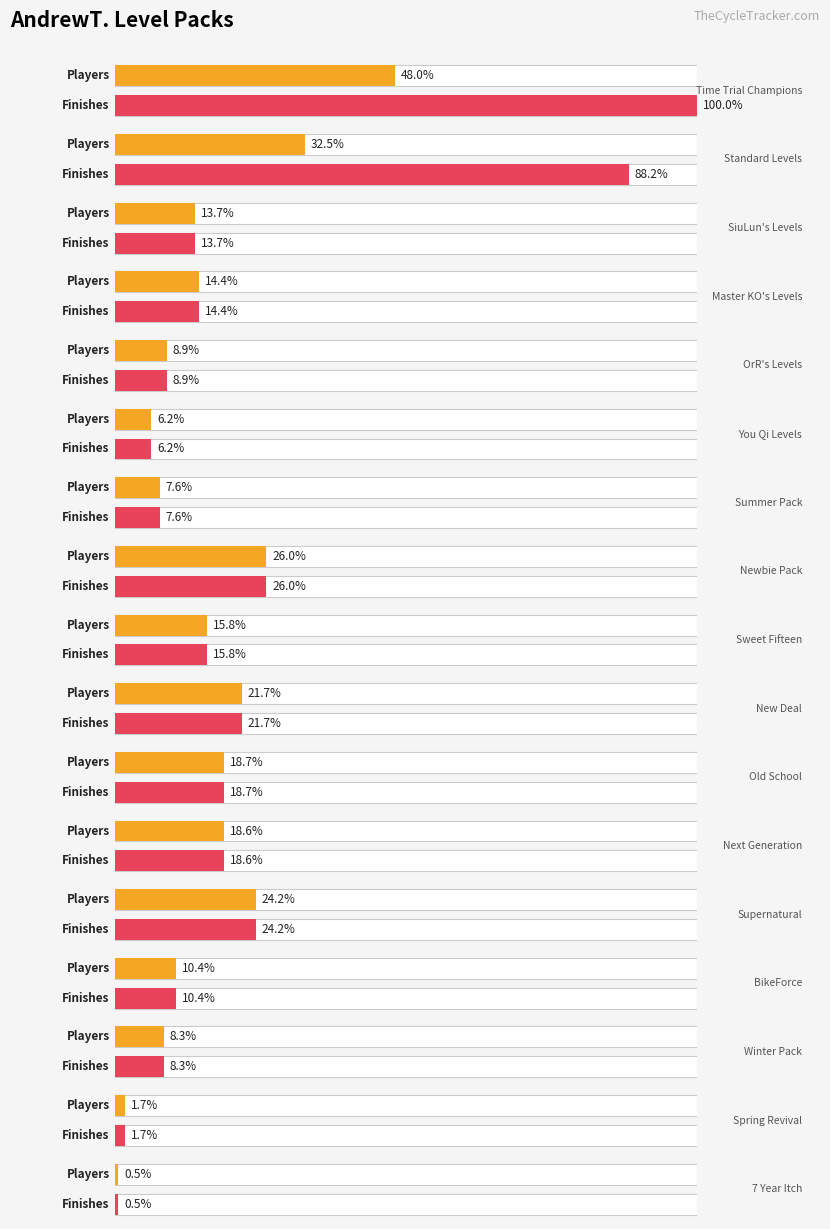

List the series in order of their peak value, highest first.

Finishes, Players